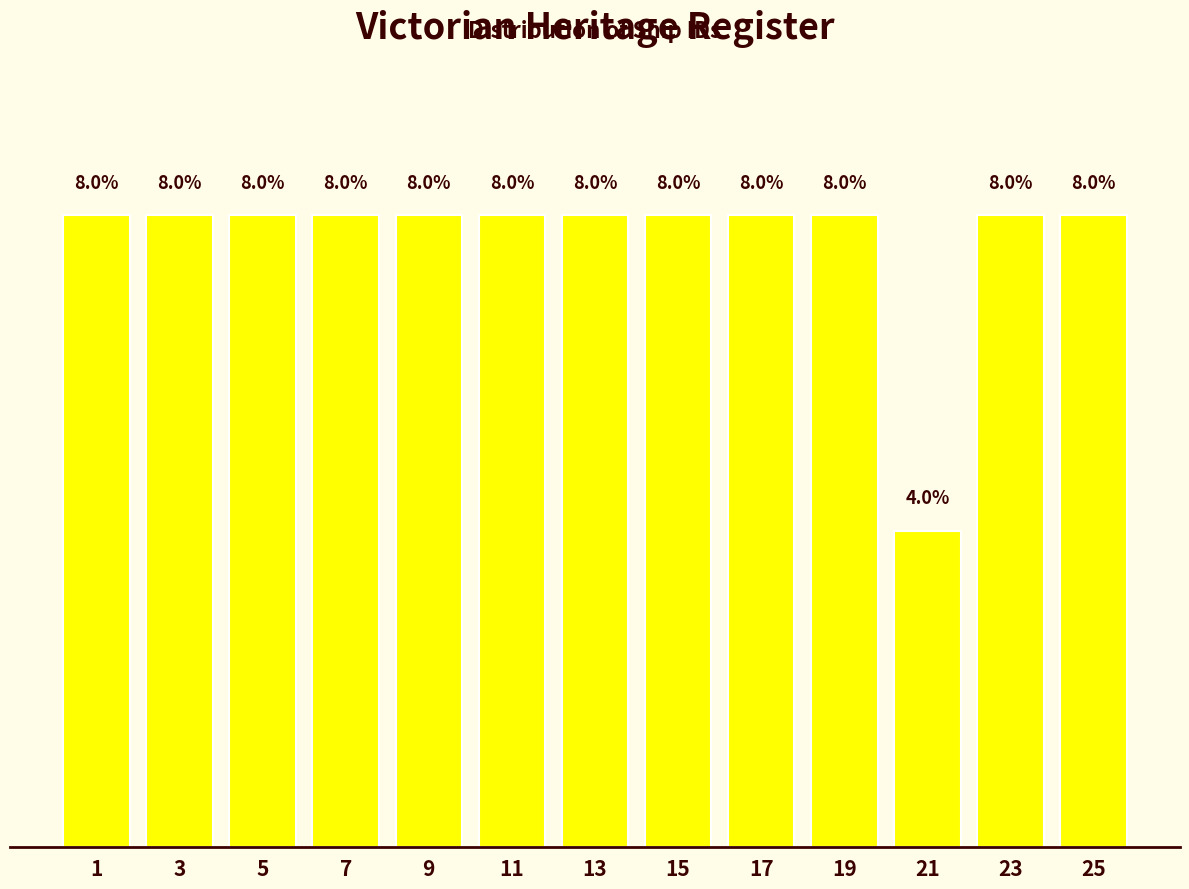

Does the chart contain any negative values?

No